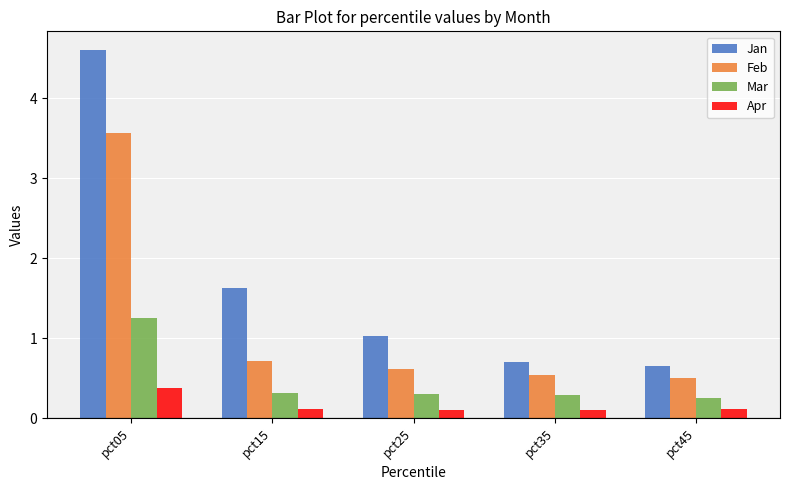

How many groups of bars are there?

5